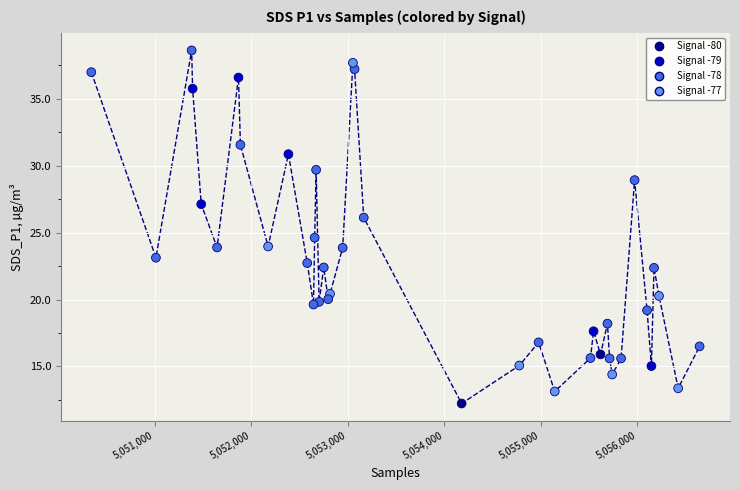

What Y value in the scatter plot is closest to 25?

24.6